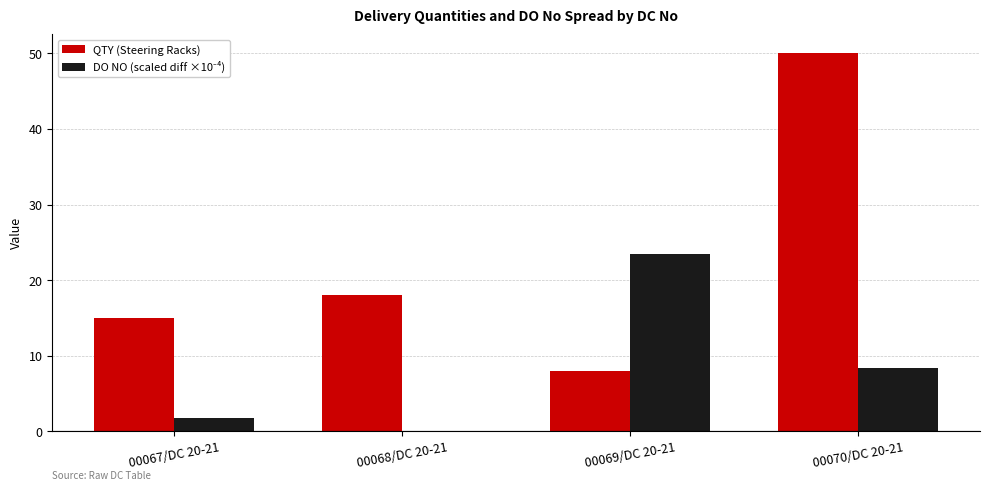

What is the sum of the QTY (Steering Racks) values at 00069/DC 20-21 and 00068/DC 20-21?

26.0